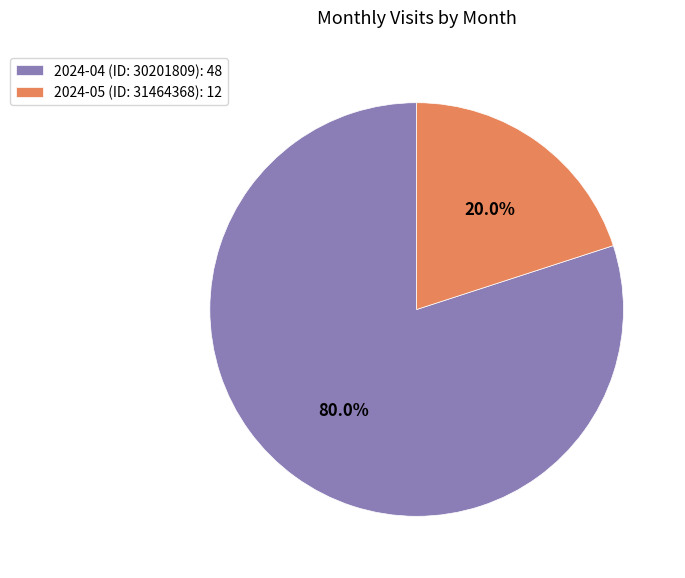

What percentage is the 2024-05 (ID: 31464368) slice, to the nearest percent?

20%